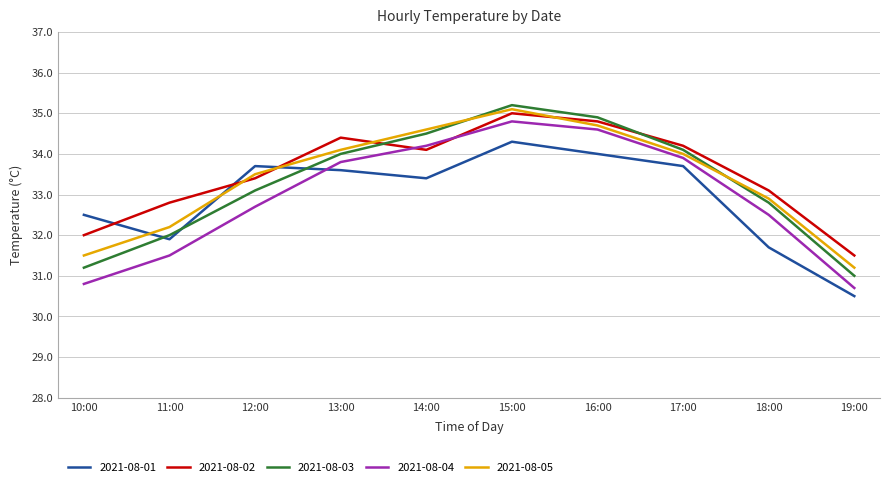

The 2021-08-03 series shows 34.1 at 17:00. True or false?

True